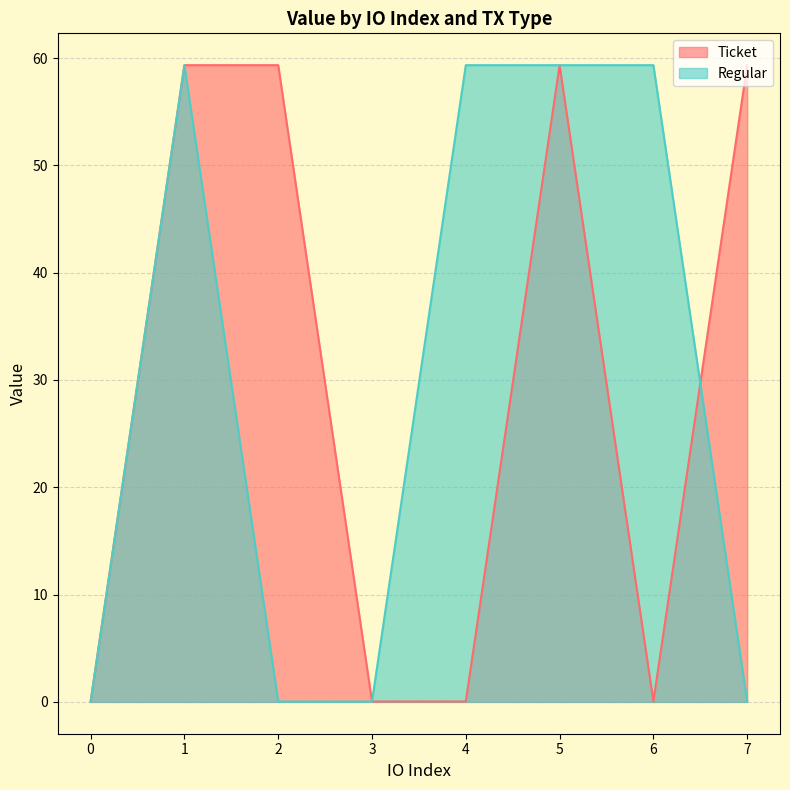

List the labels in order of Regular value, smallest first.

0, 2, 3, 7, 1, 4, 5, 6